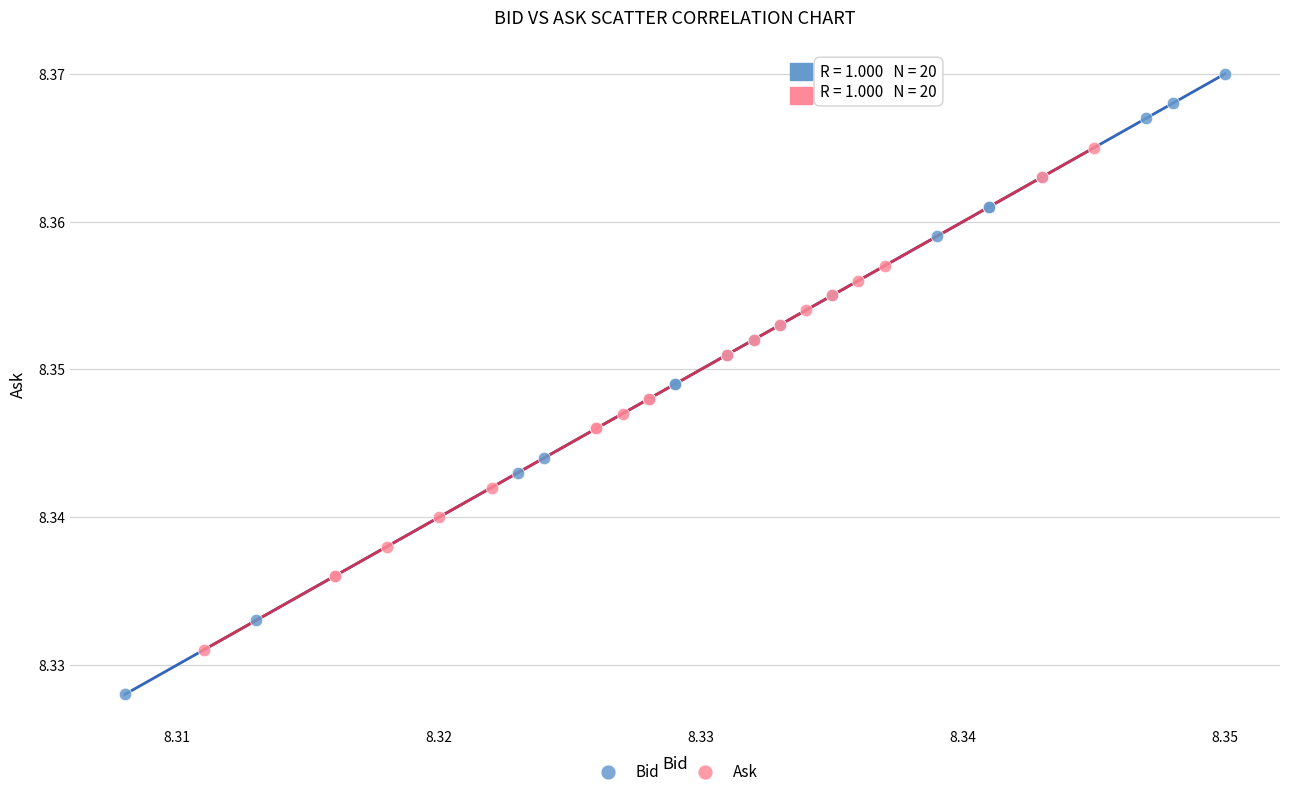

Which series has the largest Y range (max minus min)?

Bid